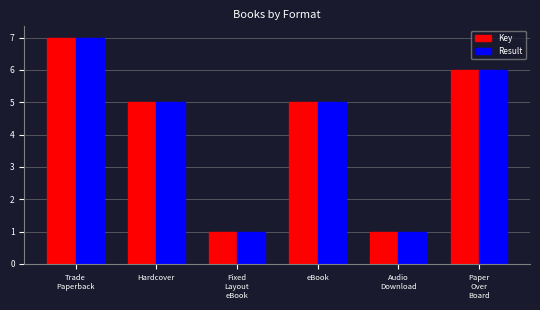

How many Key values are between 1 and 6?

5